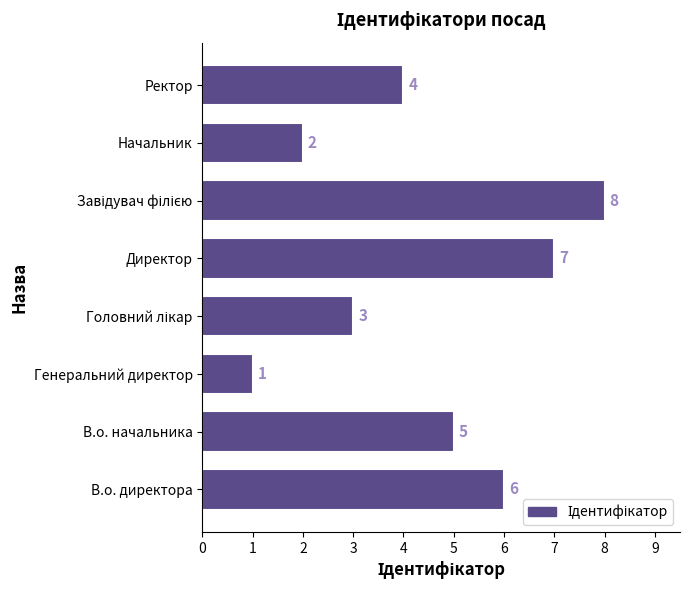

How many values are between 3 and 7?

5